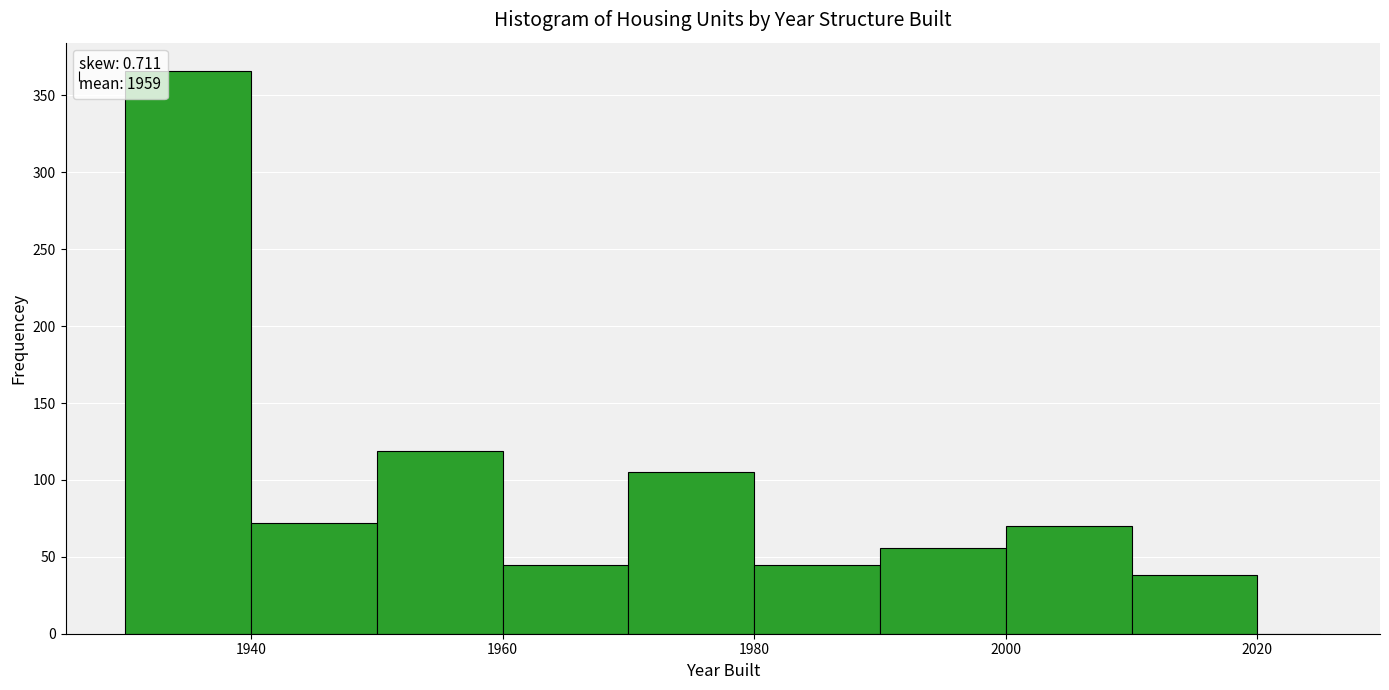

Around what value on the x-axis is the tallest bar? Give the approximate position of its centre, as read against the axis.

1936